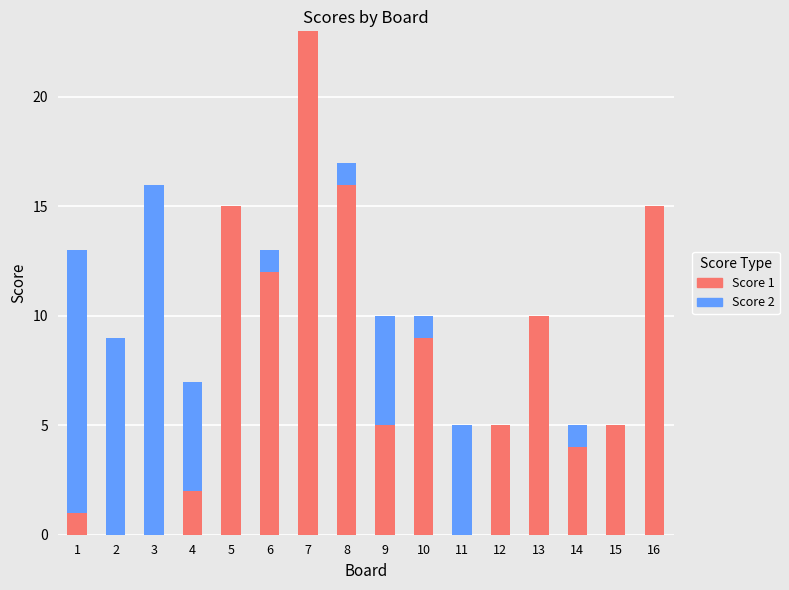

Are the bars grouped side by side (vs. stacked)?

No